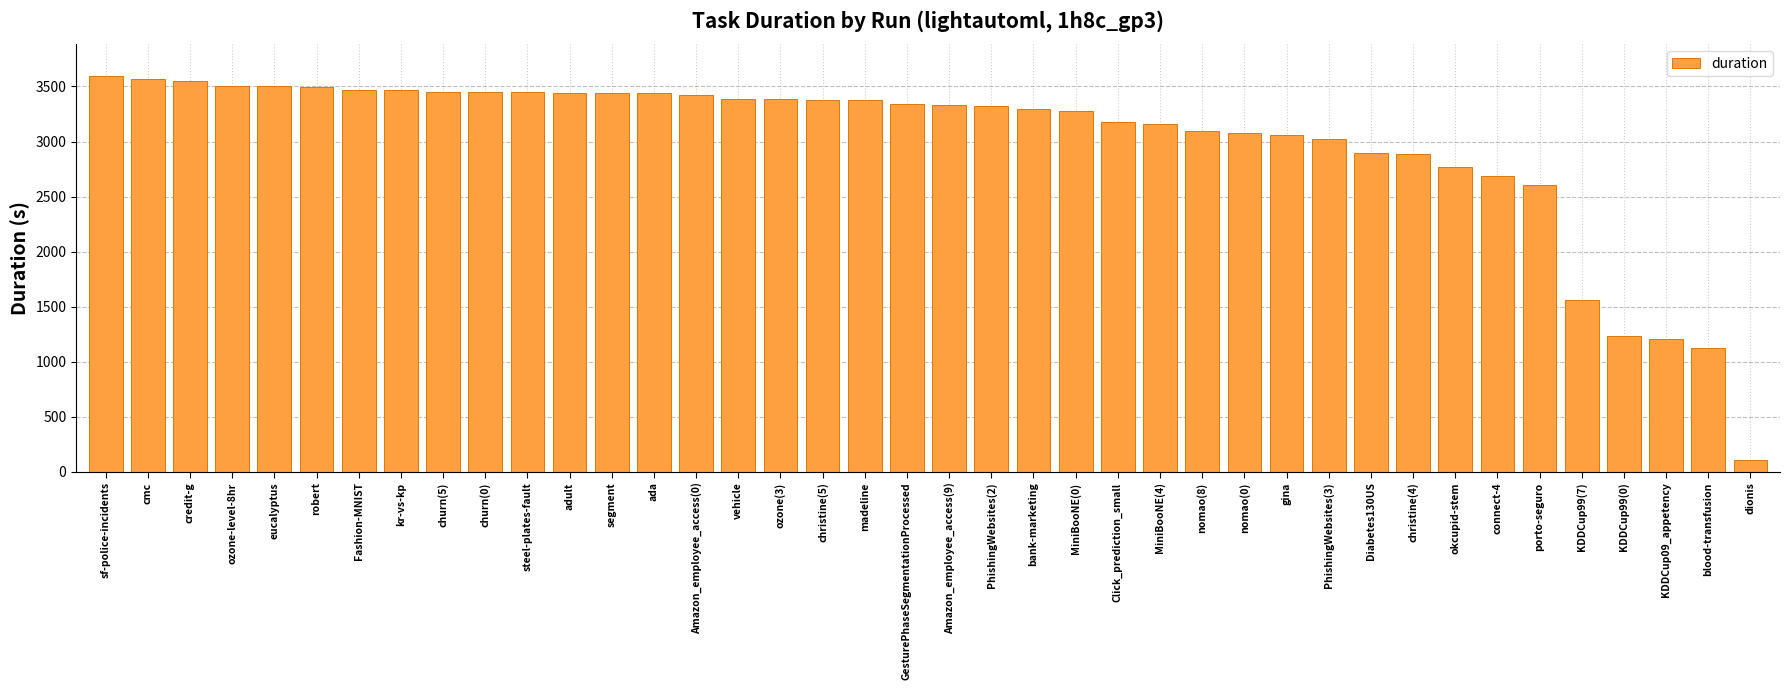

What is the average value?

3000.2